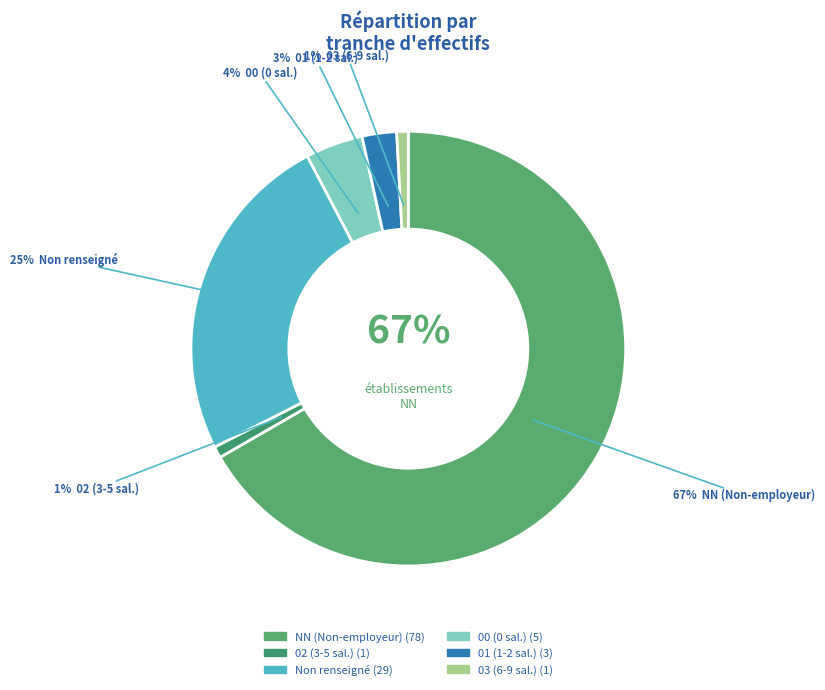

Which slice is the smallest?

02